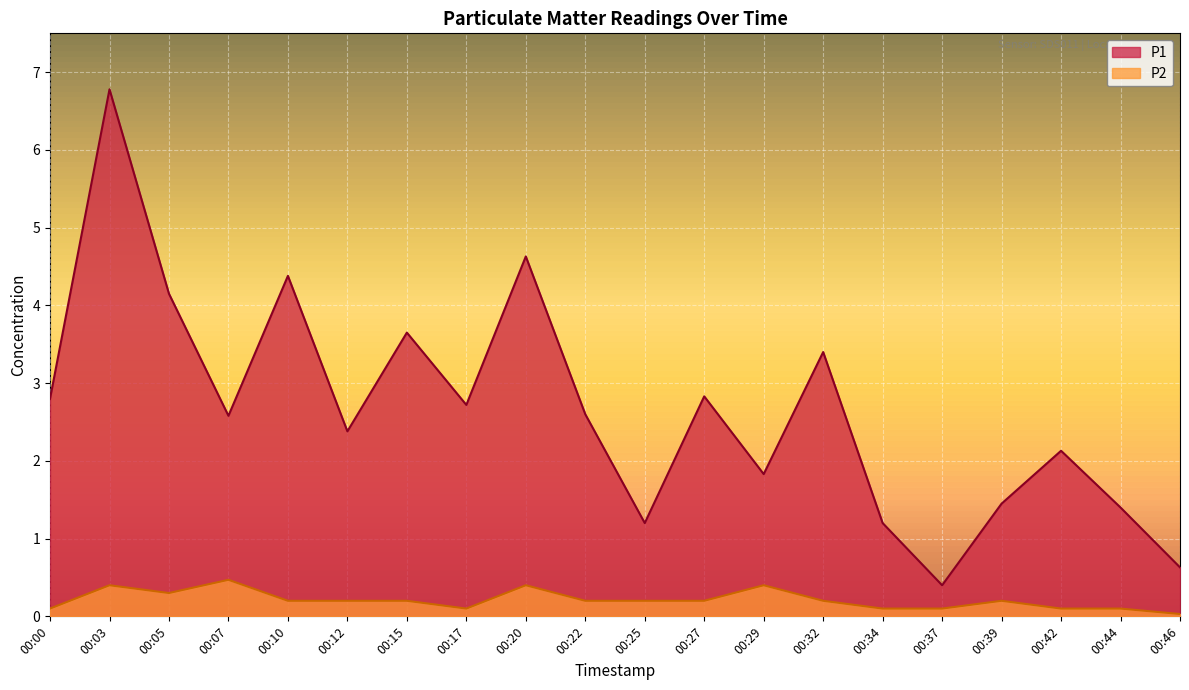

True or false: P1 has a value of 1.4 at 00:44.

True